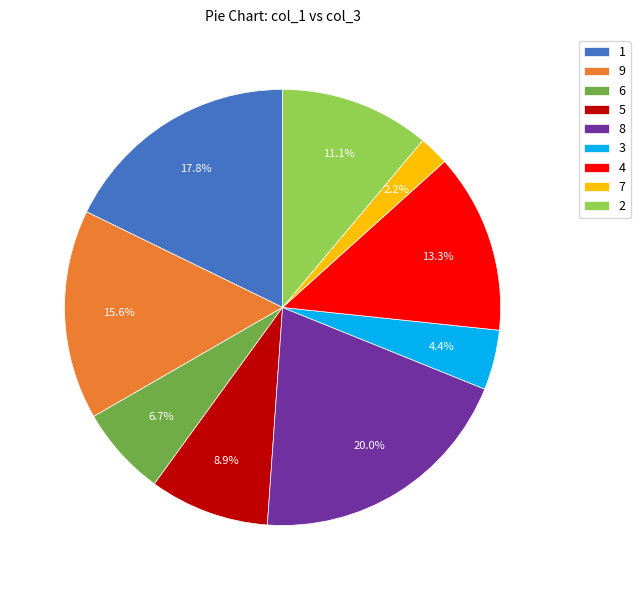

To the nearest percent, what percentage of the pie is 9?

16%